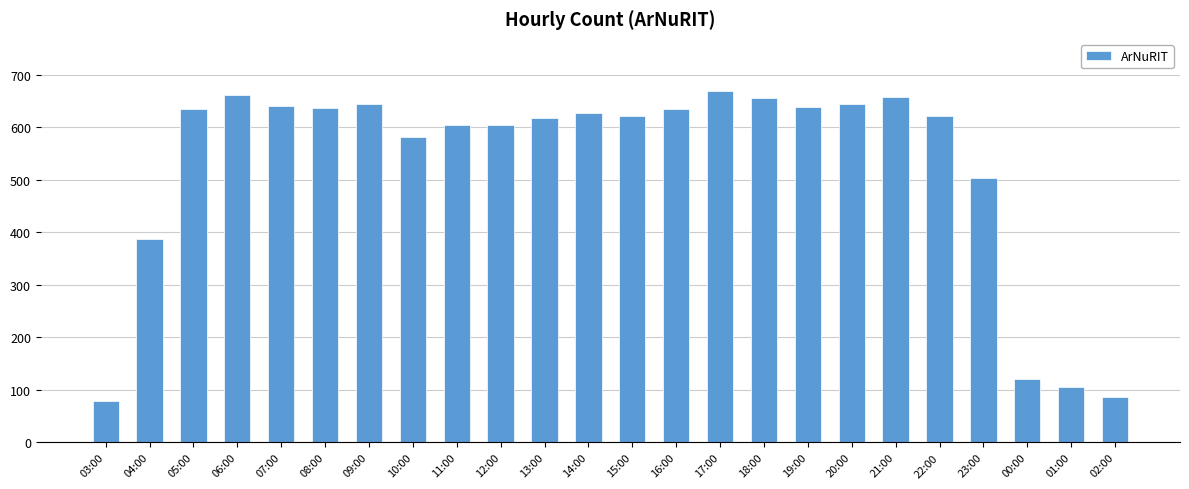

At which category does the chart reach its minimum across all series?

03:00